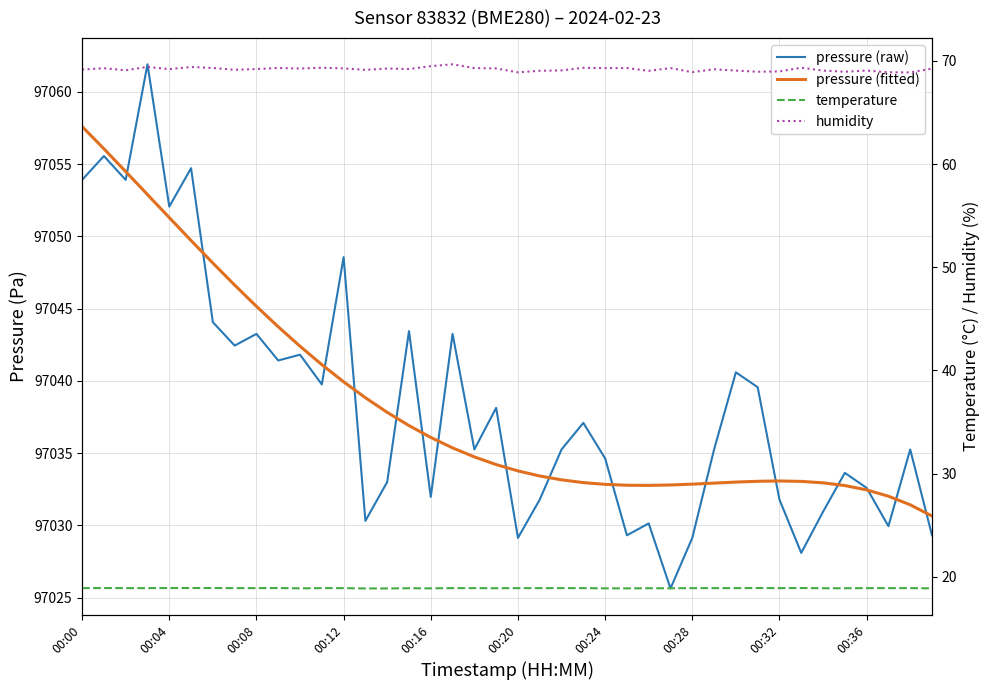

Count the number of data series in this chart.

4